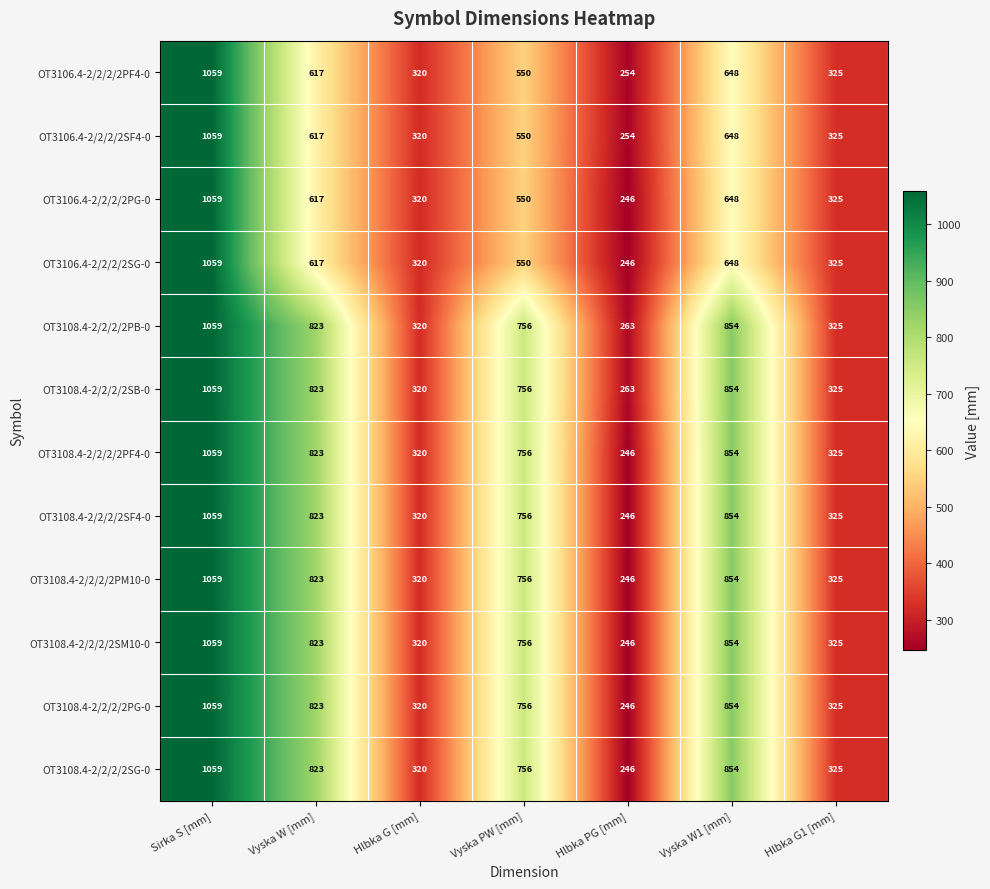

Where is OT3108.4-2/2/2/2PF4-0 nearest to the value 652?

Vyska PW [mm]